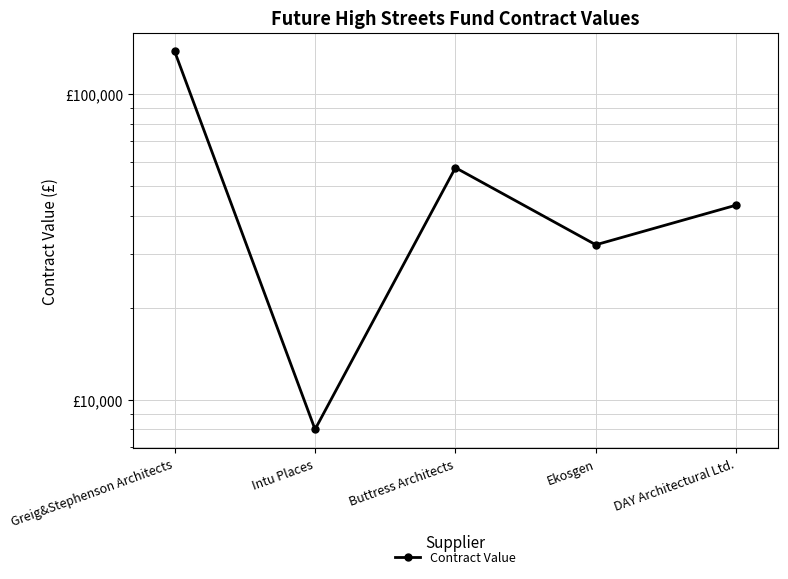

Rank the categories by value from highest to lowest.

Greig&Stephenson Architects, Buttress Architects, DAY Architectural Ltd., Ekosgen, Intu Places